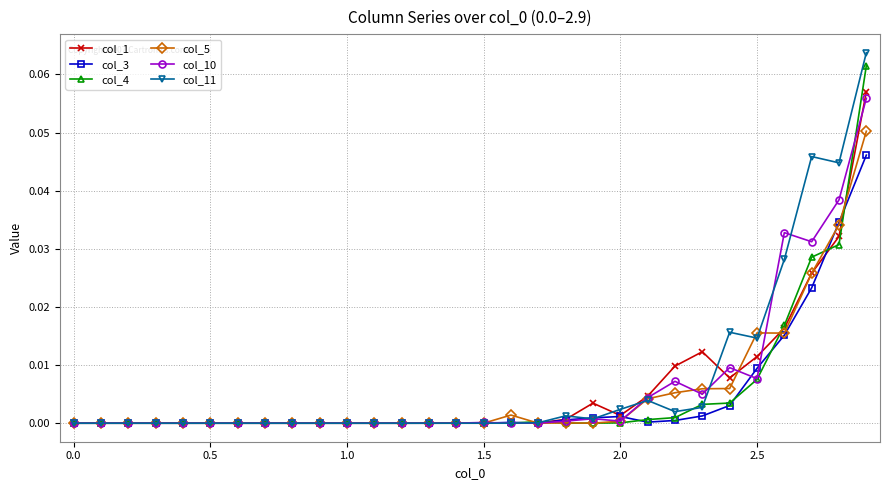

After their last crossing, which series has the higher values: col_11 or col_10?

col_11